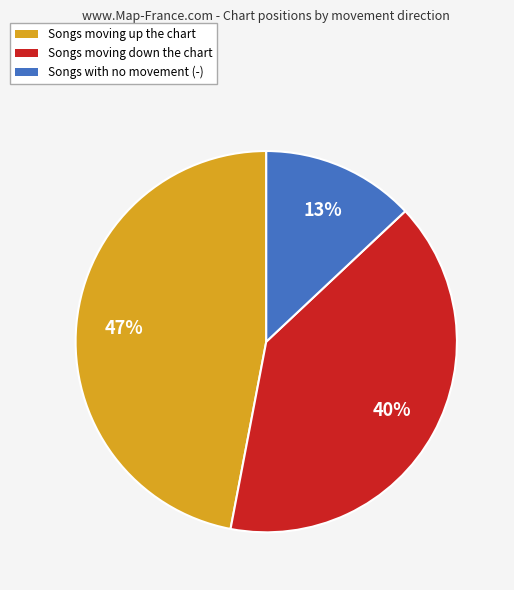

To the nearest percent, what is the difference between the largest and smallest slice percentages?

34%